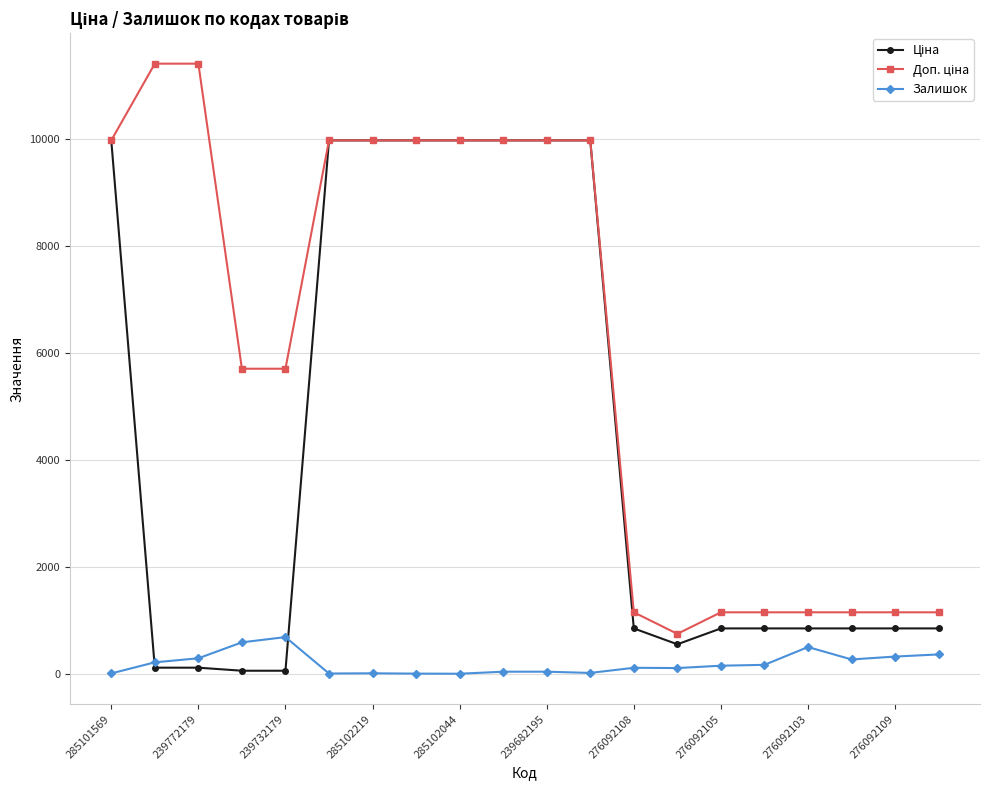

What is the greatest value displayed?

11410.0